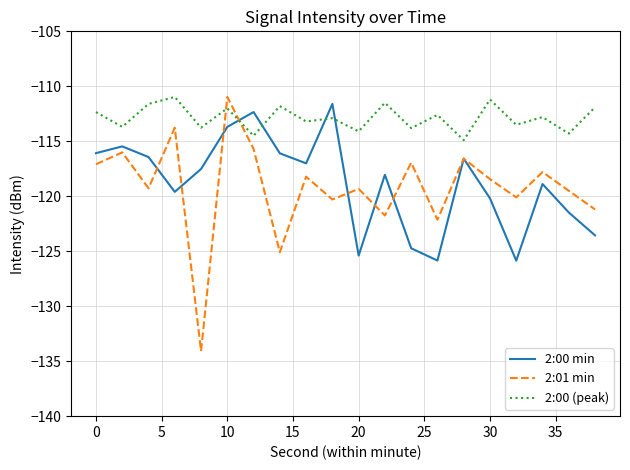

After their last crossing, which series has the higher values: 2:01 min or 2:00 (peak)?

2:00 (peak)